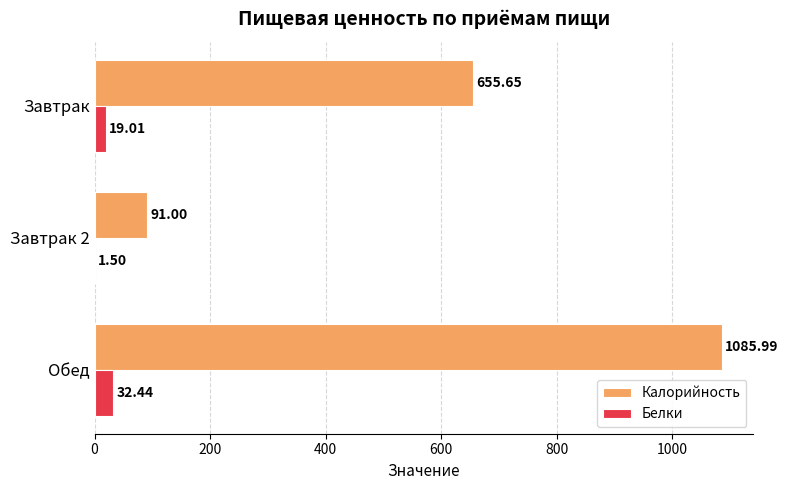

At which category does the chart reach its peak across all series?

Обед